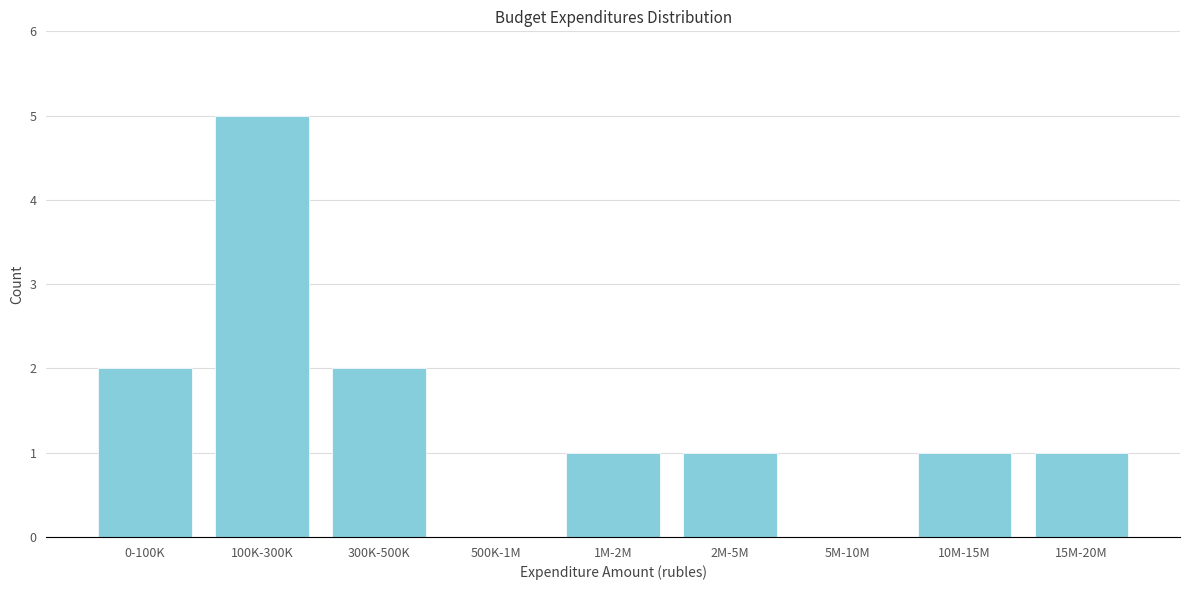

Reading left to right, list all the values displayed in this chart.

0-100K=2	100K-300K=5	300K-500K=2	500K-1M=0	1M-2M=1	2M-5M=1	5M-10M=0	10M-15M=1	15M-20M=1